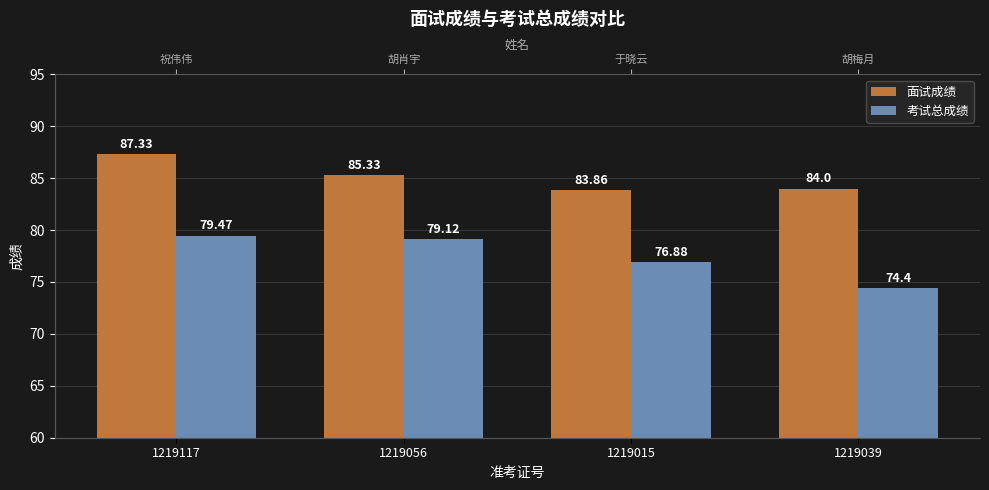

True or false: 面试成绩 has a value of 140.1 at 1219015.

False